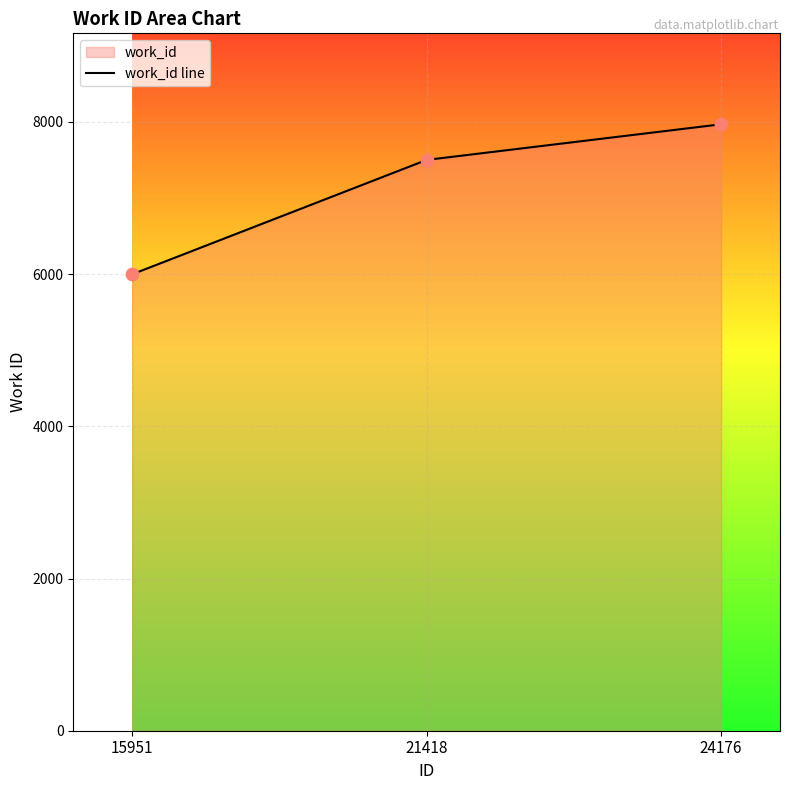

What is the change in value from 15951 to 24176?

+1971